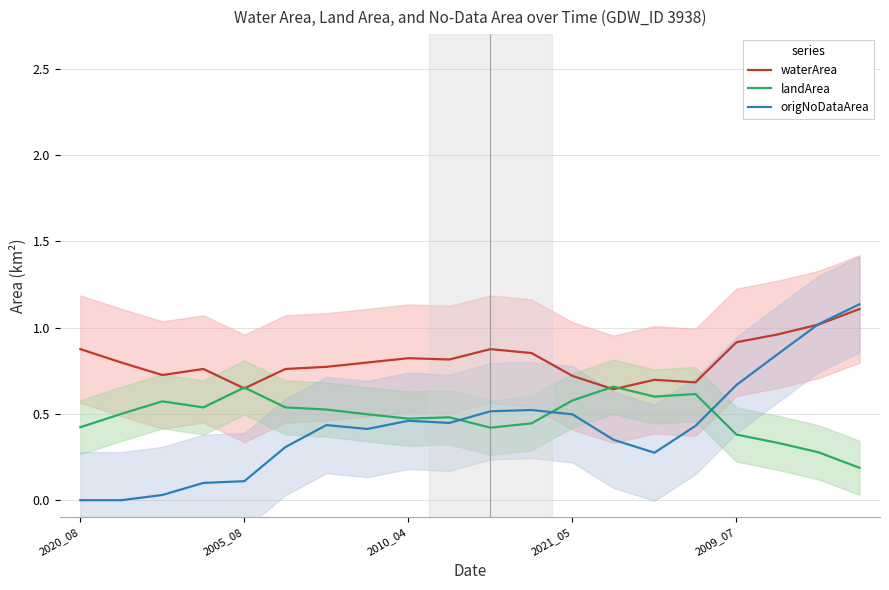

True or false: waterArea has a value of 1.4 at 9.

False